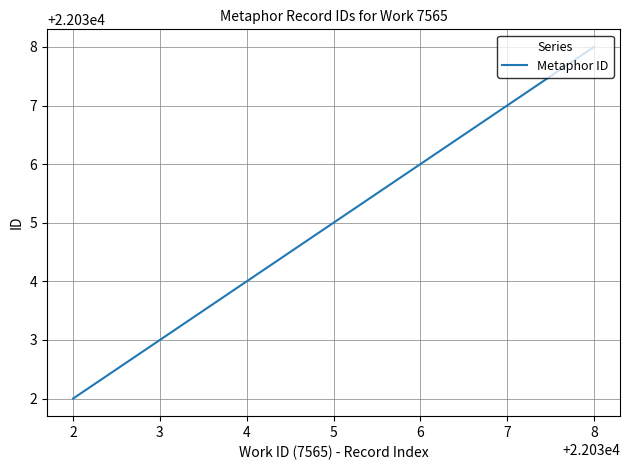

Reading left to right, transcribe all the data shown in this chart.

22032	22033	22034	22035	22036	22037	22038